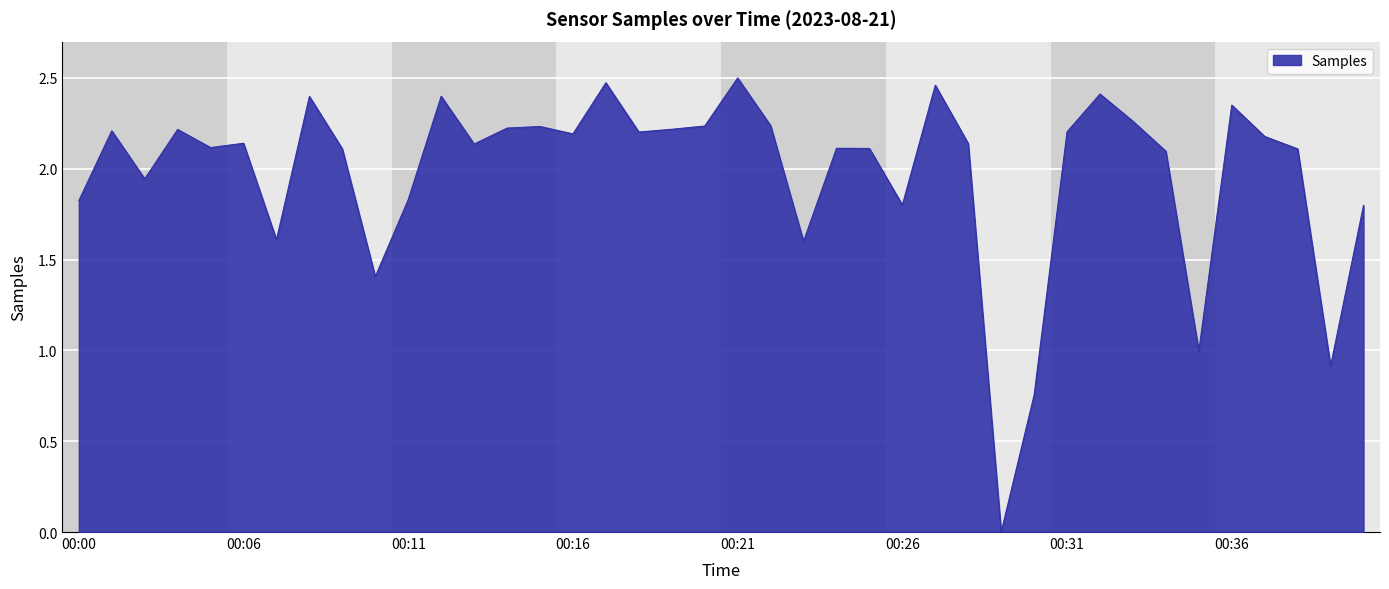

Does the chart display data point markers on the line(s)?

No